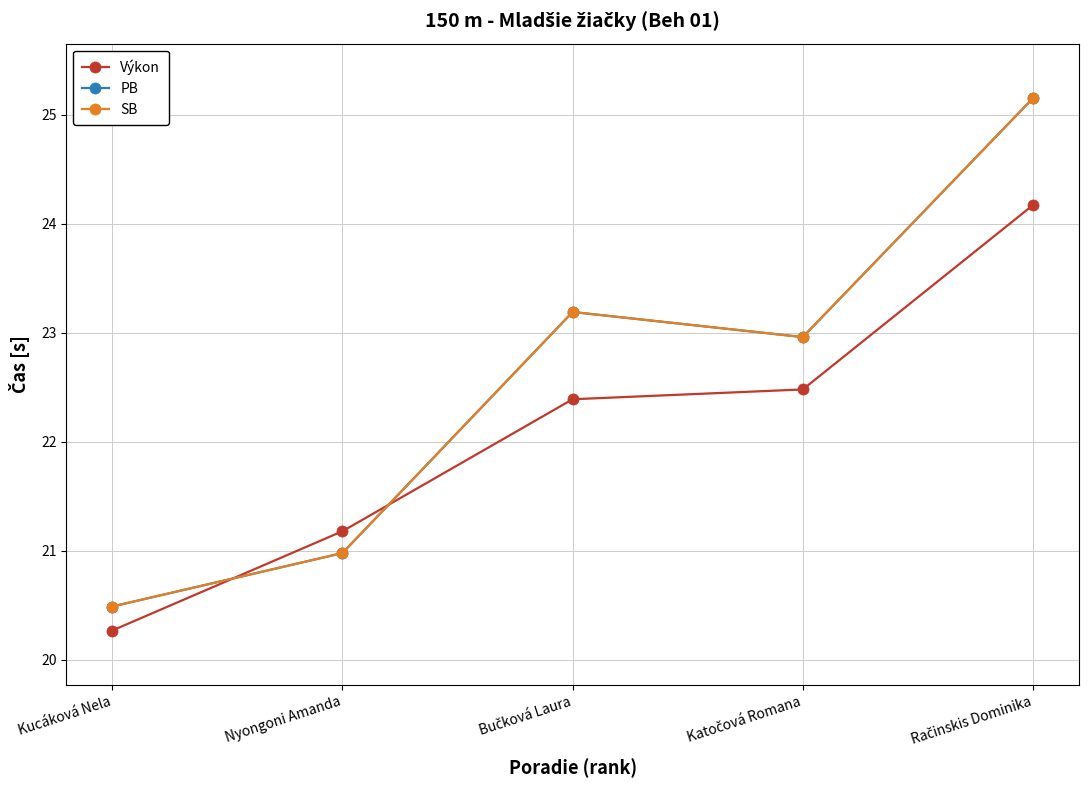

Does the chart have visible grid lines?

Yes